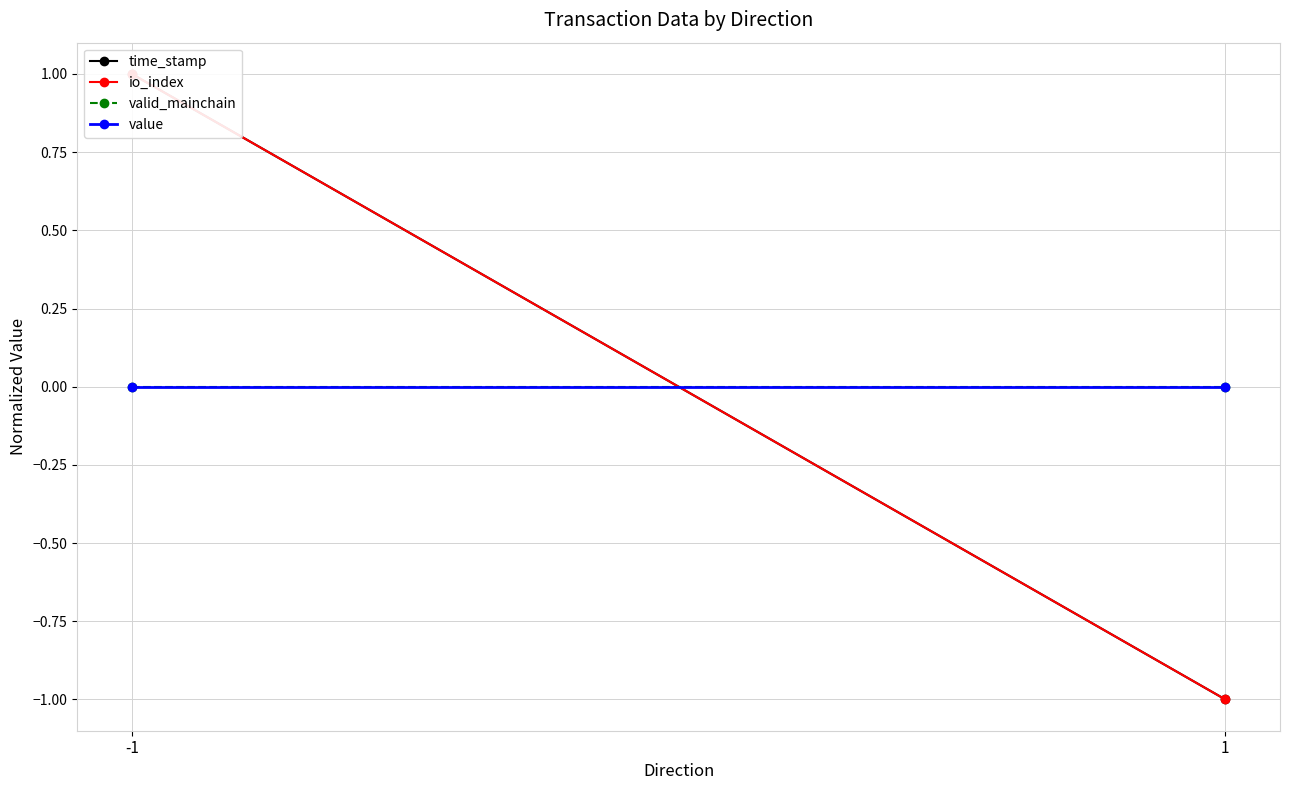

What is the smallest value displayed?

-1